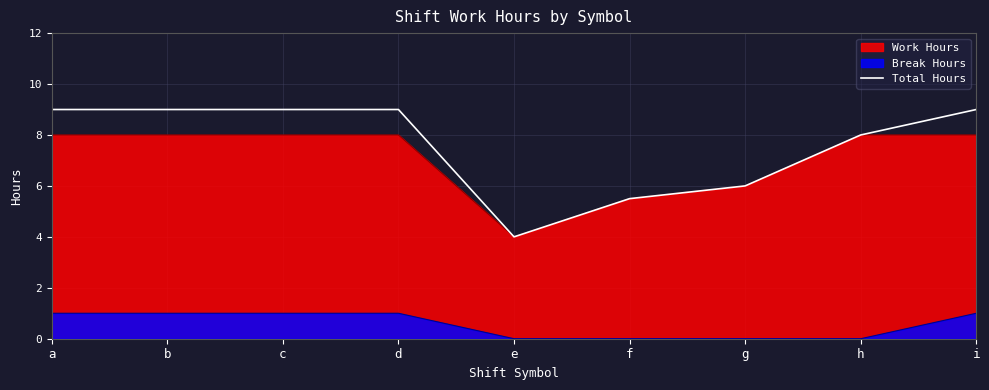

How many data points are above 8?

5